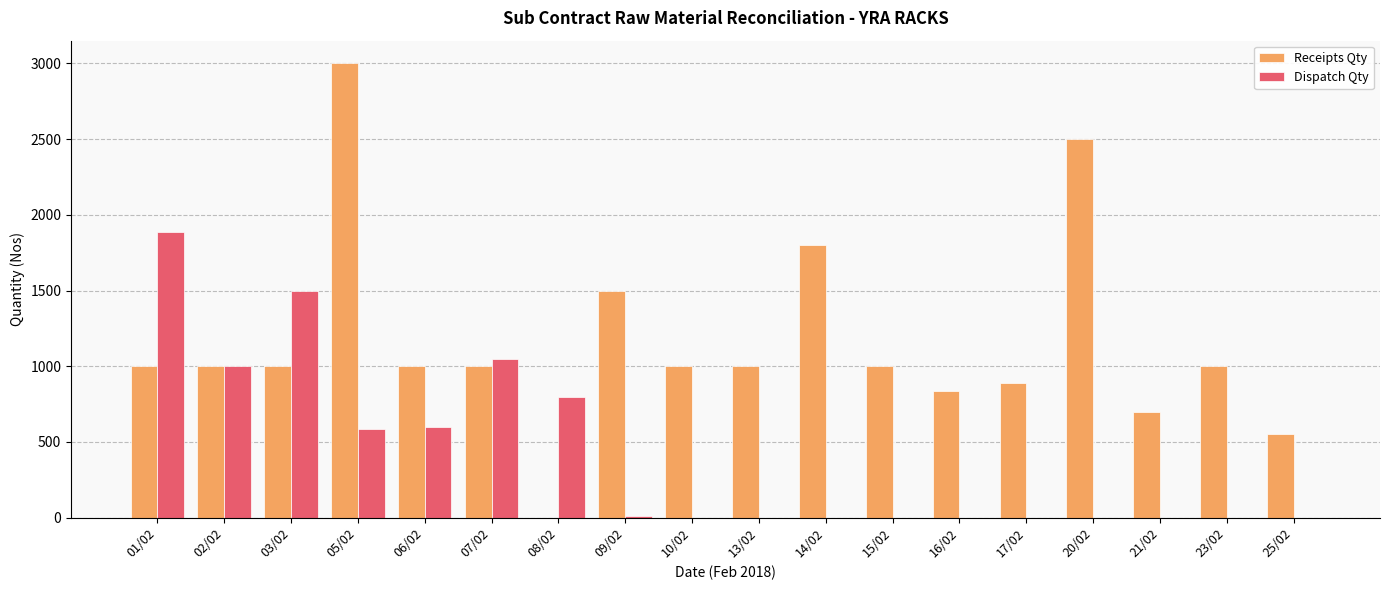

What is the highest value of the Dispatch Qty series?

1889